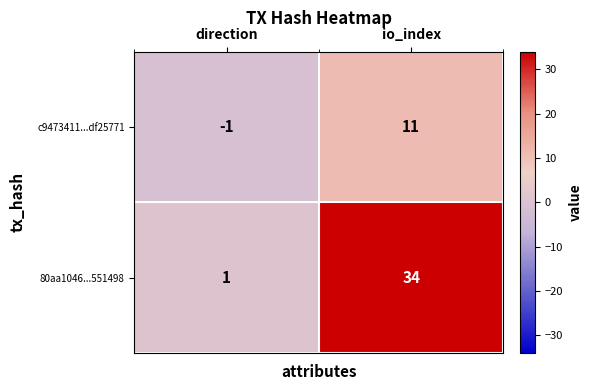

At which category does the chart reach its minimum across all series?

direction